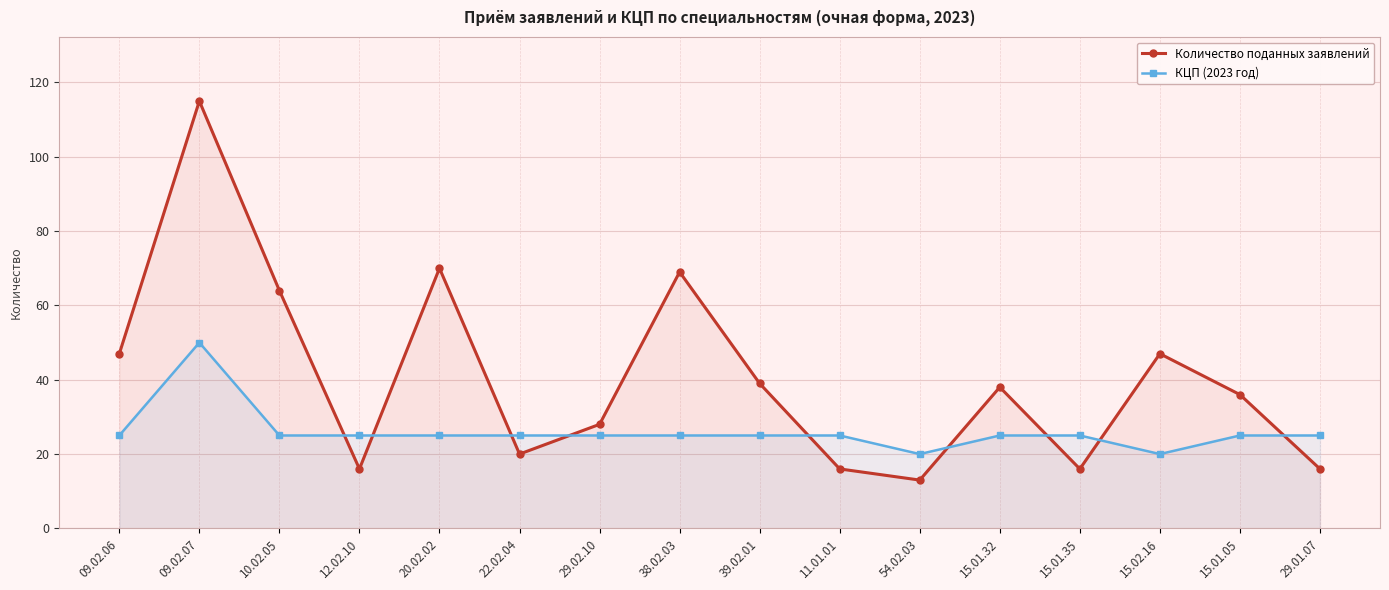

Which series has the widest spread of values?

Количество поданных заявлений